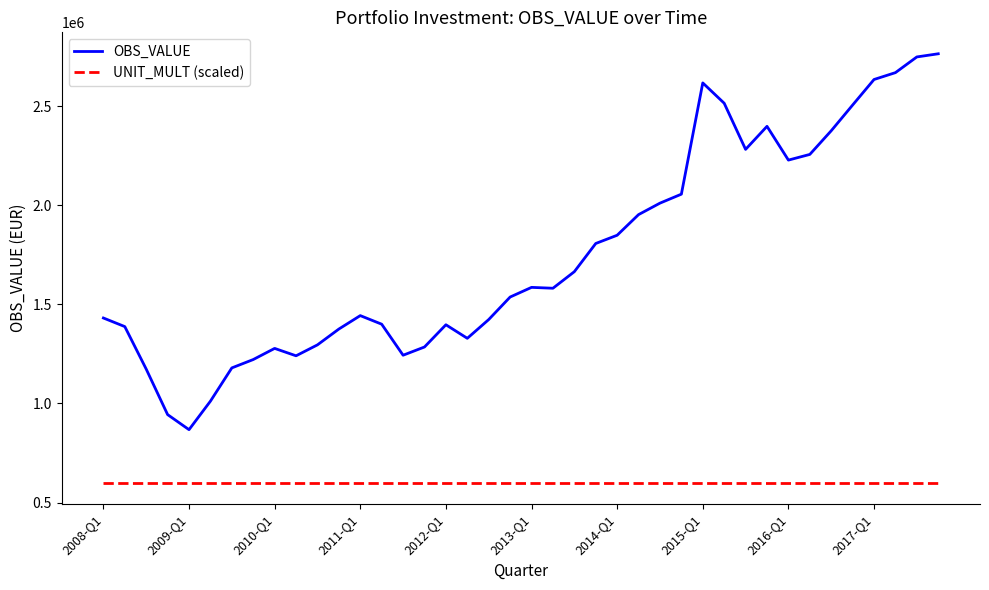

Rank the series by their maximum value, from highest to lowest.

OBS_VALUE, UNIT_MULT (scaled)